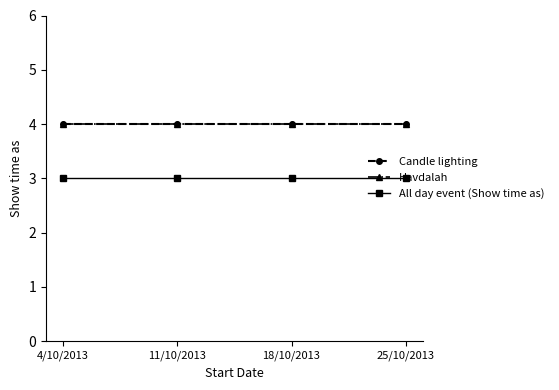

Is it true that All day event (Show time as) equals 3 at 25/10/2013?

True